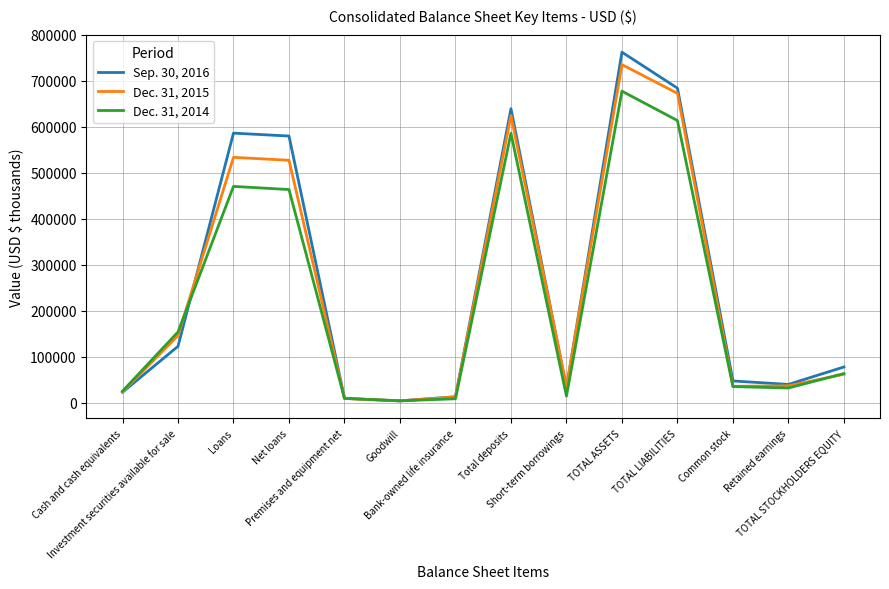

How many series are shown in this chart?

3